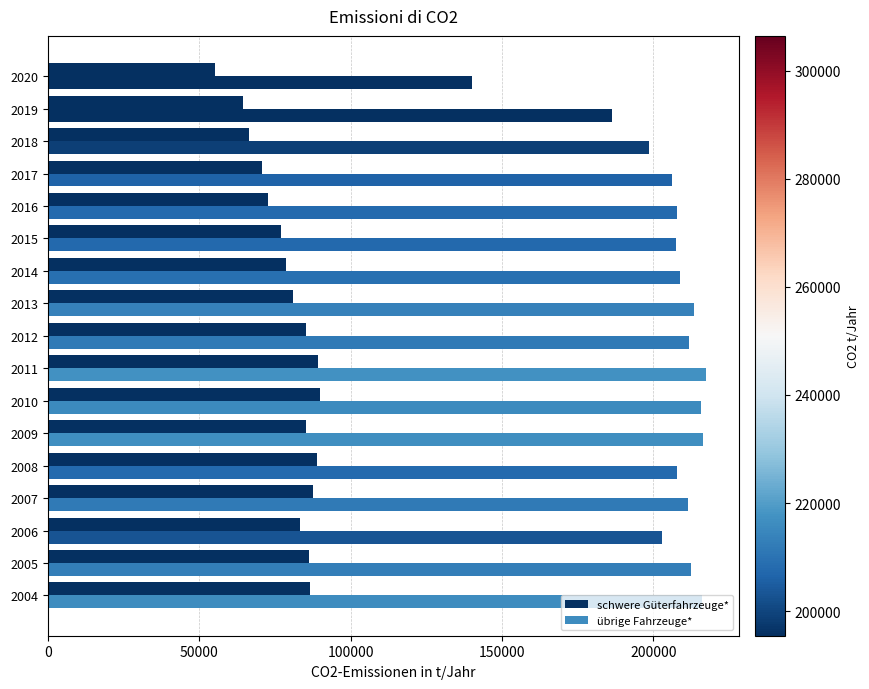

Which series has the largest total across all categories?

übrige Fahrzeuge*